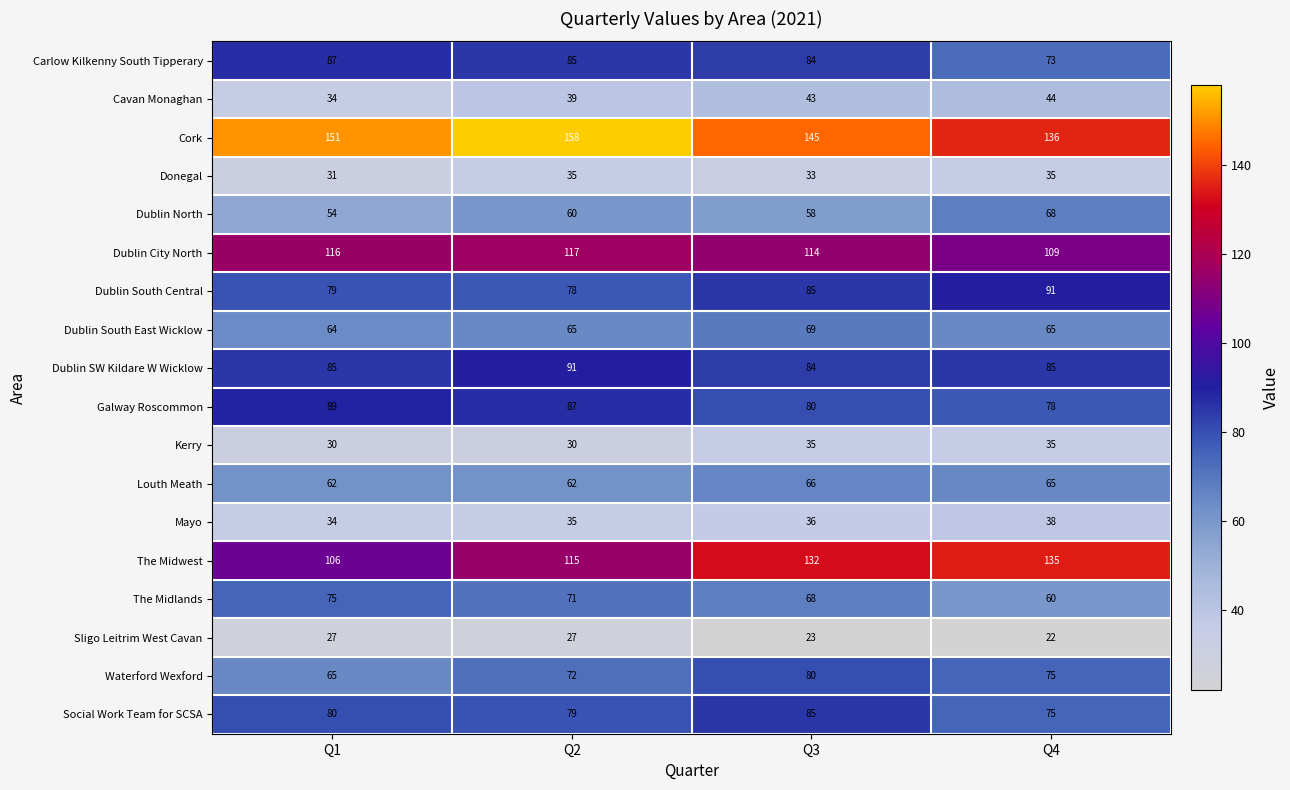

Which series changed the most between Q2 and Q4?

Cork